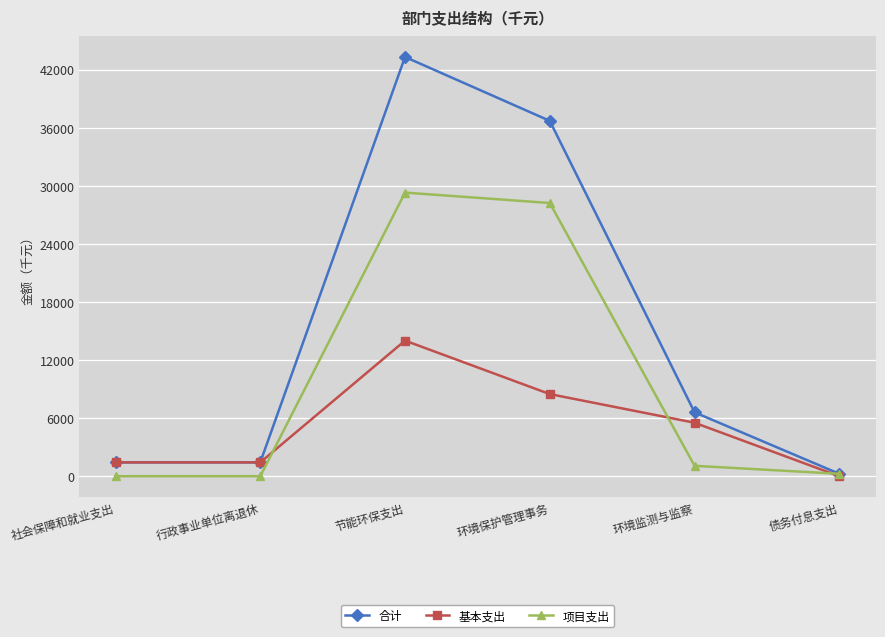

At which label does 基本支出 reach its minimum?

债务付息支出